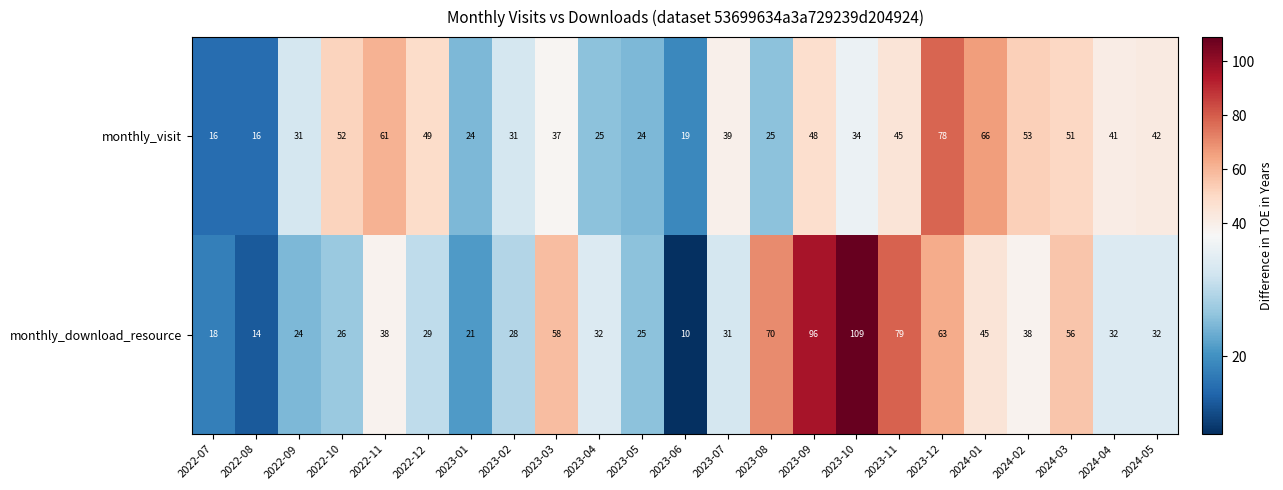

What is the minimum value for monthly_visit?

16